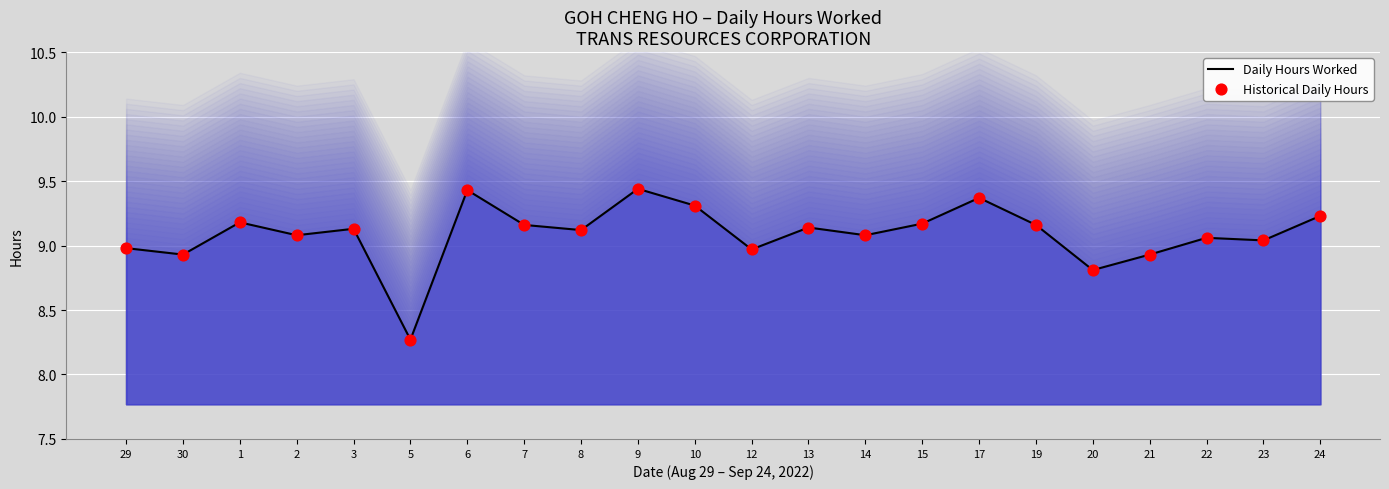

At which category is the sum across all series the highest?

9